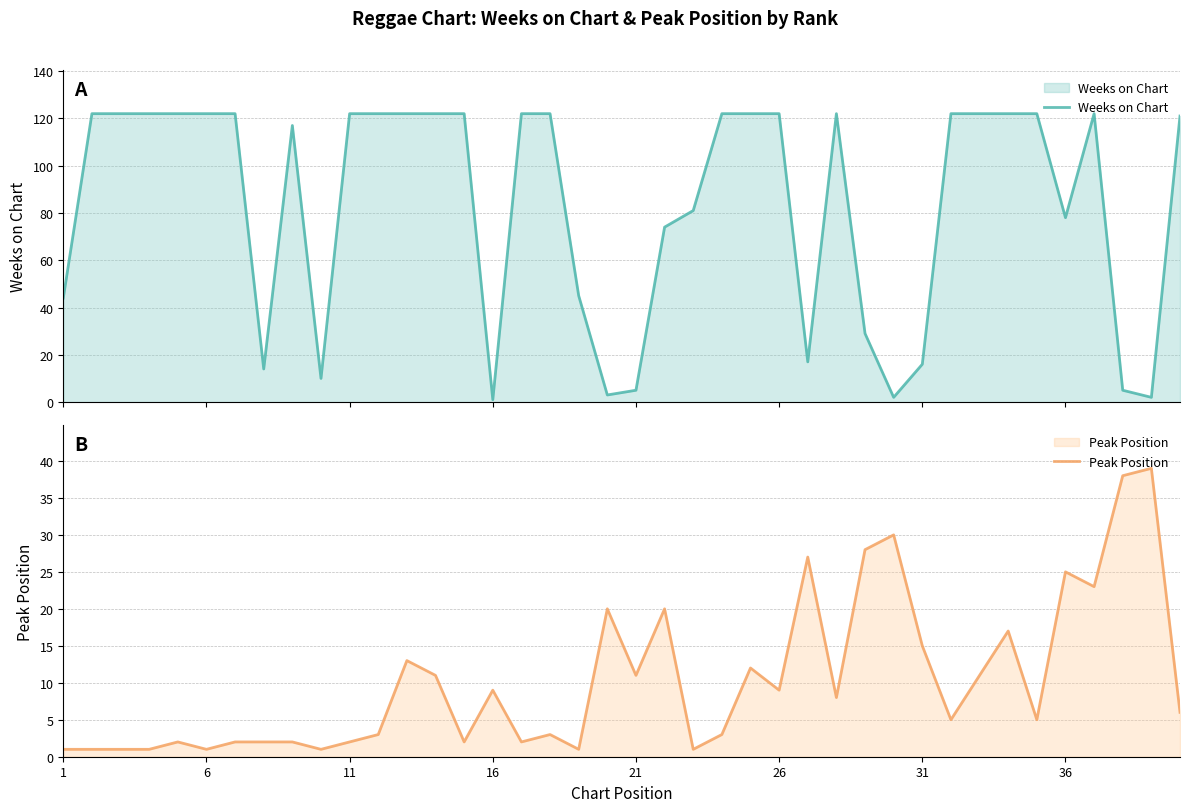

How many lines are shown in the chart?

2